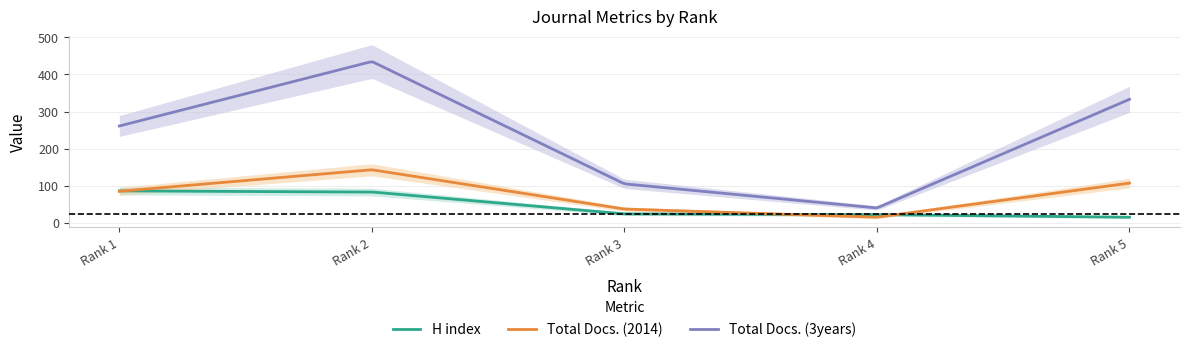

At how many categories does at least one series exceed 48?

4